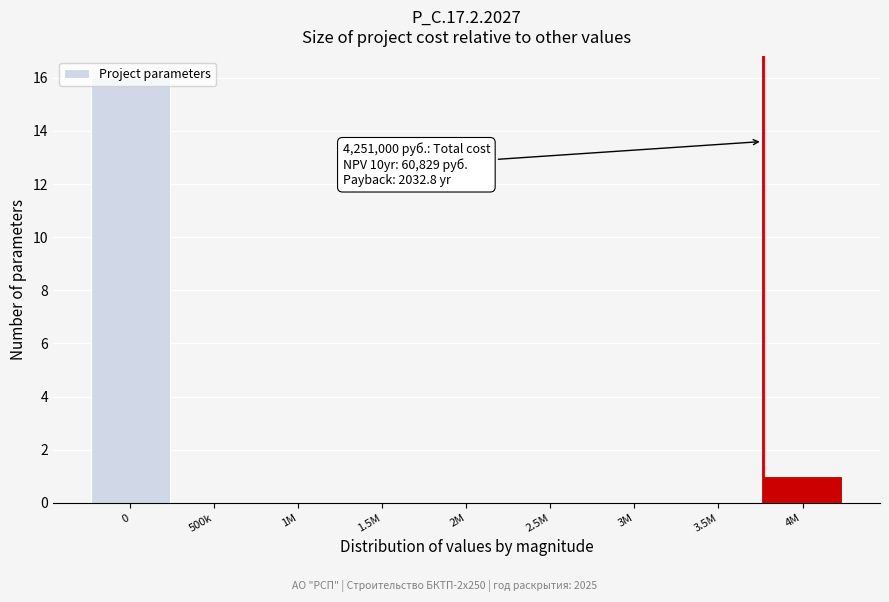

What is the maximum value shown in the chart?

16